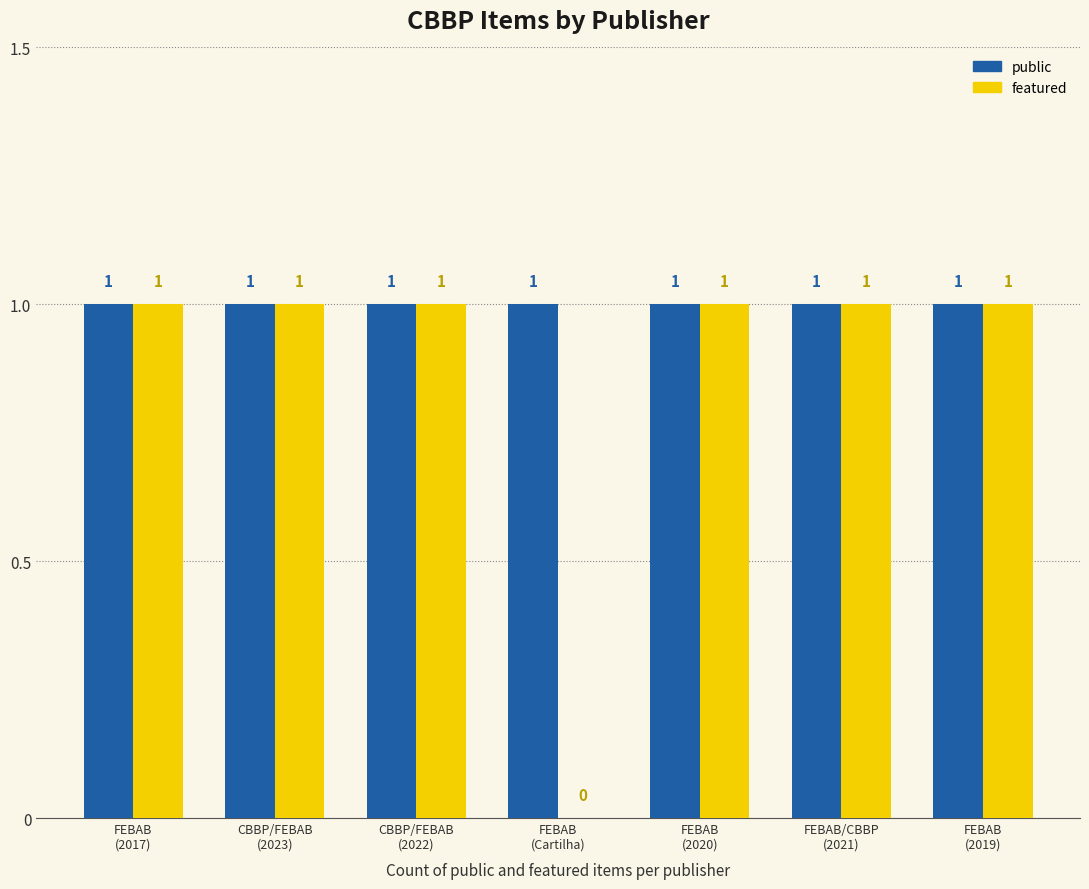

Which series changed the most between FEBAB
(2017) and FEBAB
(Cartilha)?

featured